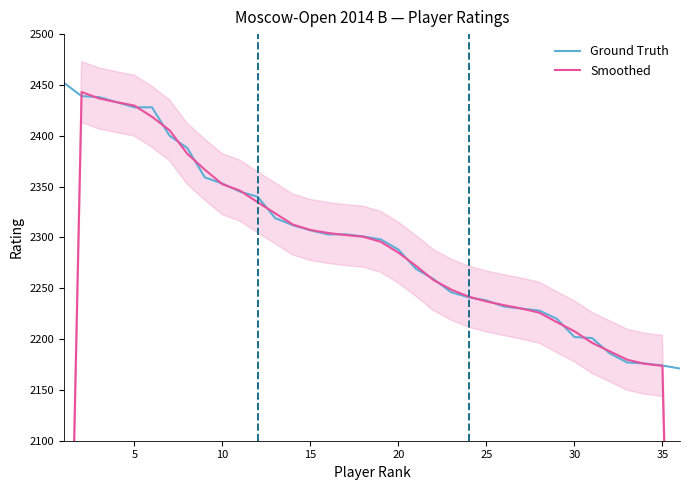

True or false: Ground Truth has a value of 2288 at 20.

True